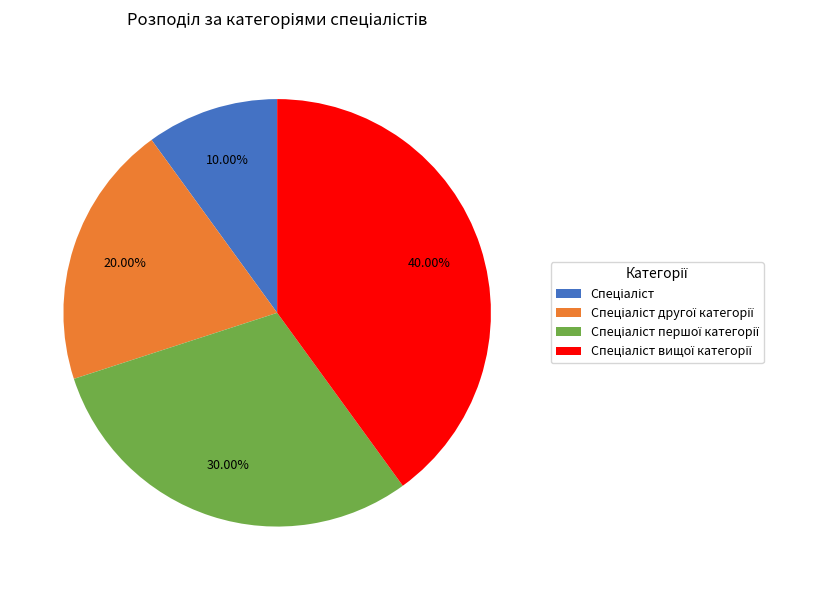

Does any single category account for the majority?

No